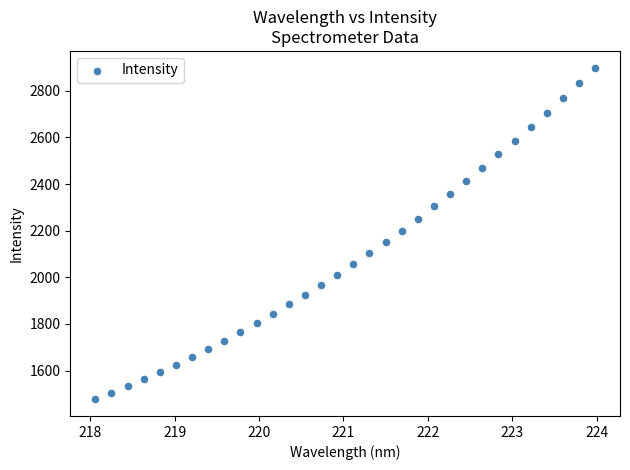

What is the range of X values (max minus min)?

5.9